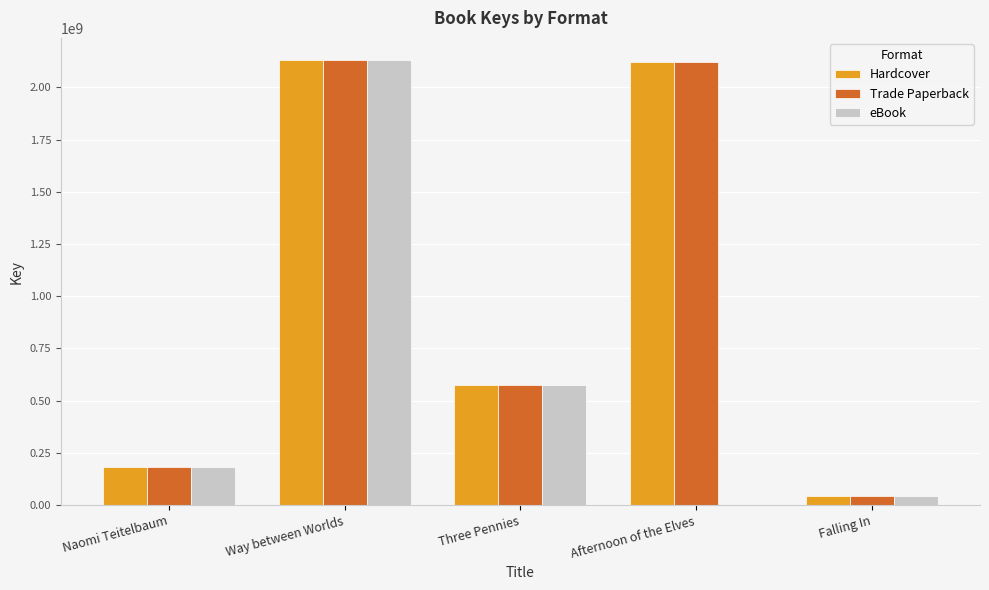

What is the sum of all eBook values?

2933044143